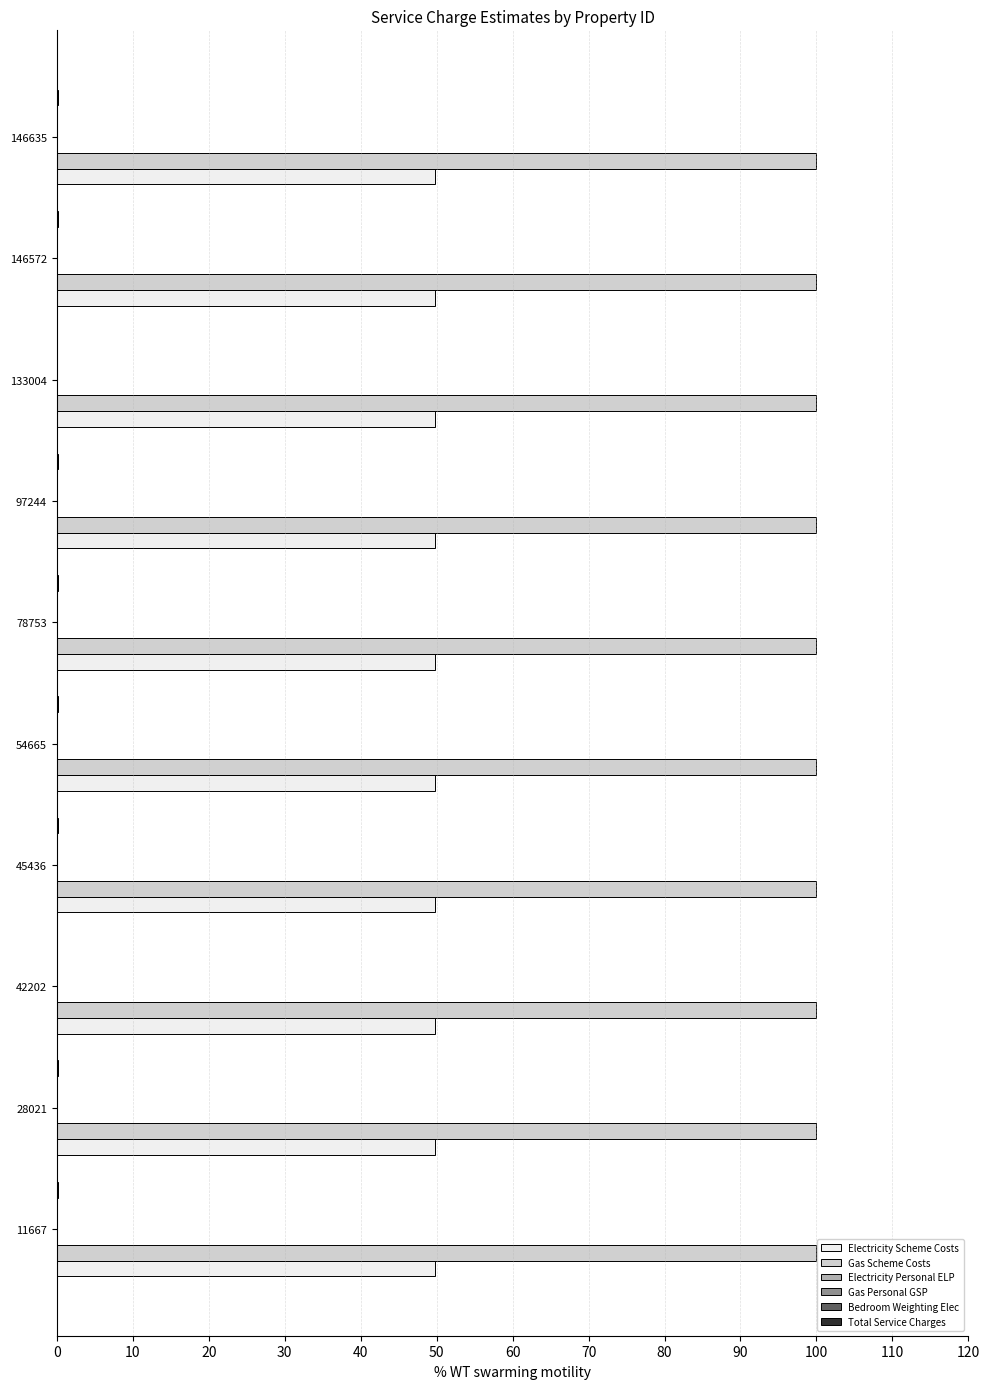

True or false: Electricity Scheme Costs has a value of 25.4 at 42202.

False